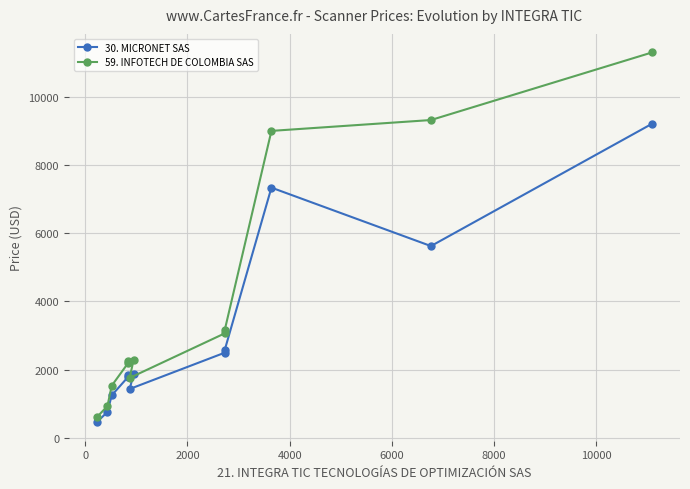

How many categories are shown in the chart?

12